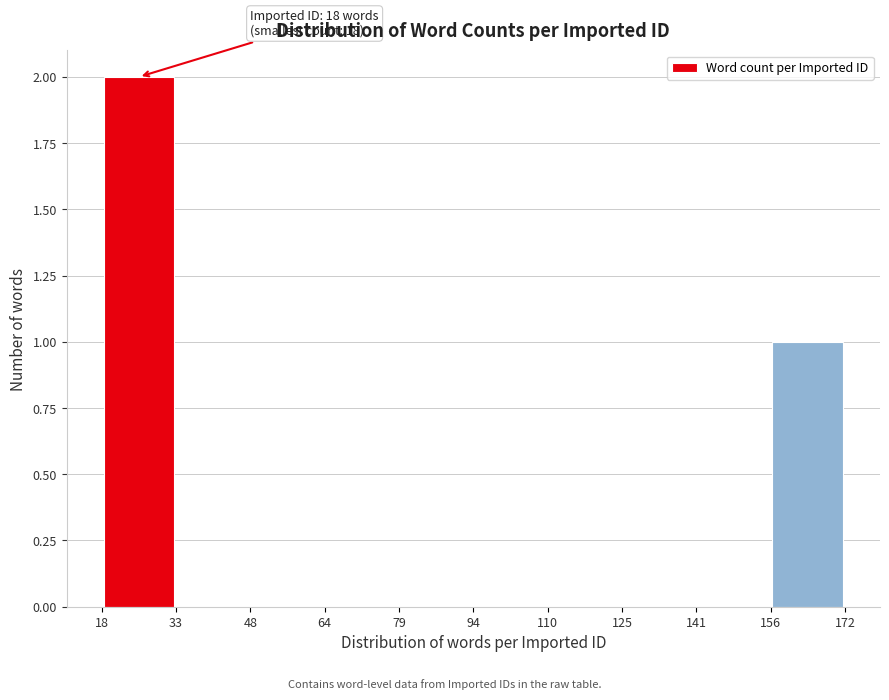

Over which range of the x-axis is the bar tallest?

18 to 33